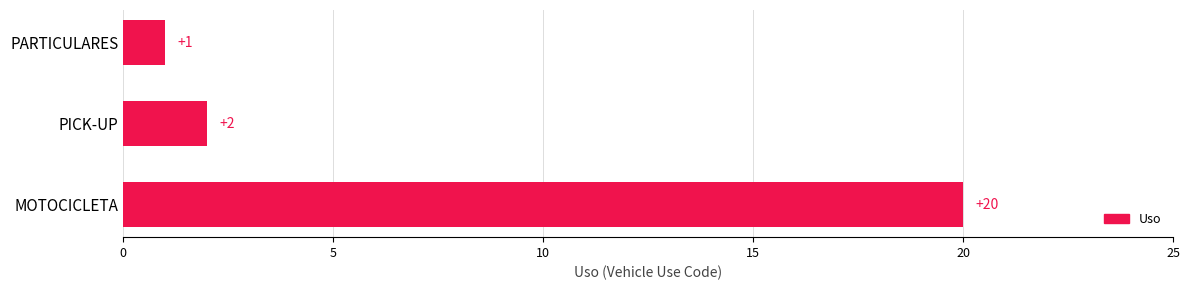

Is it true that the value at PARTICULARES is 1?

True